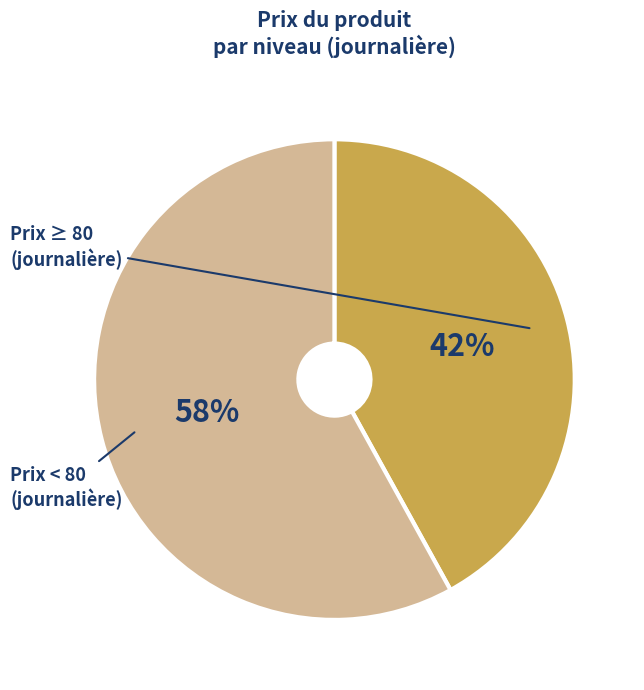

Does any single category account for the majority?

Yes